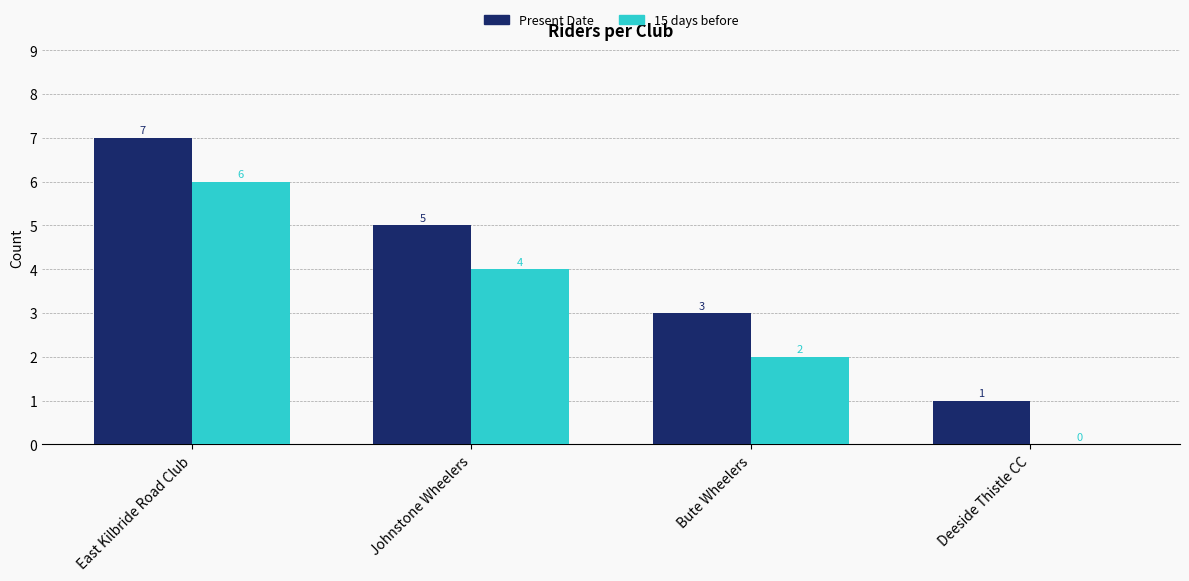

At which category is the sum across all series the highest?

East Kilbride Road Club